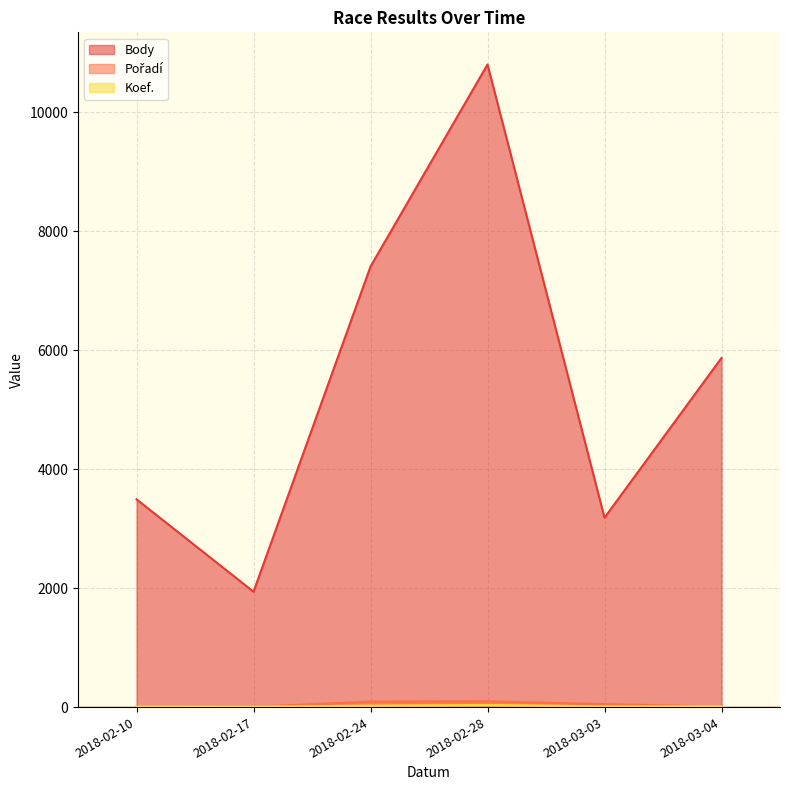

Read the Pořadí value at 2018-02-17, to the nearest 5.

5